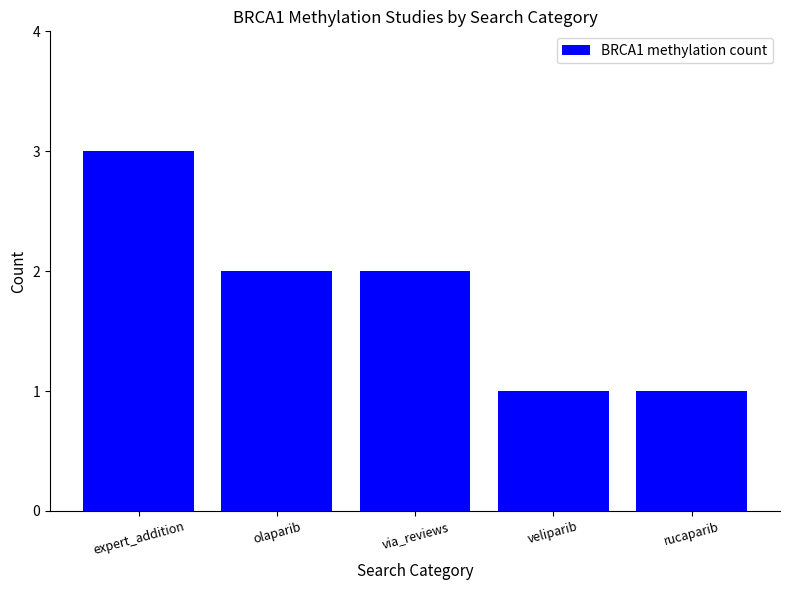

What is the label of the 4th bar from the left?

veliparib